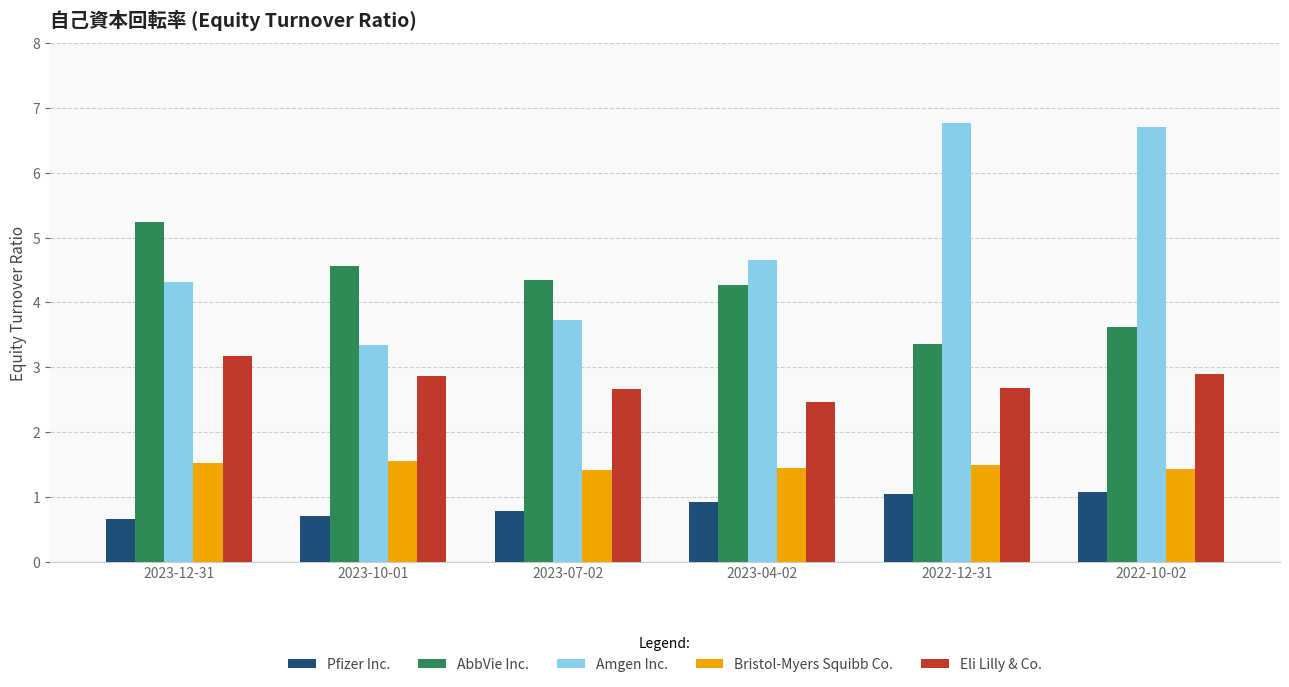

Which series has the largest total across all categories?

Amgen Inc.